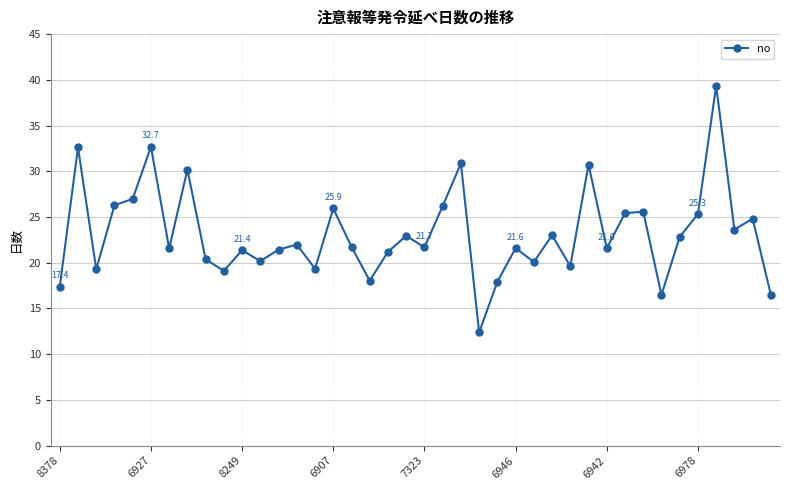

How many points are lower than both their immediate neighbors (excluding endpoints)?

13